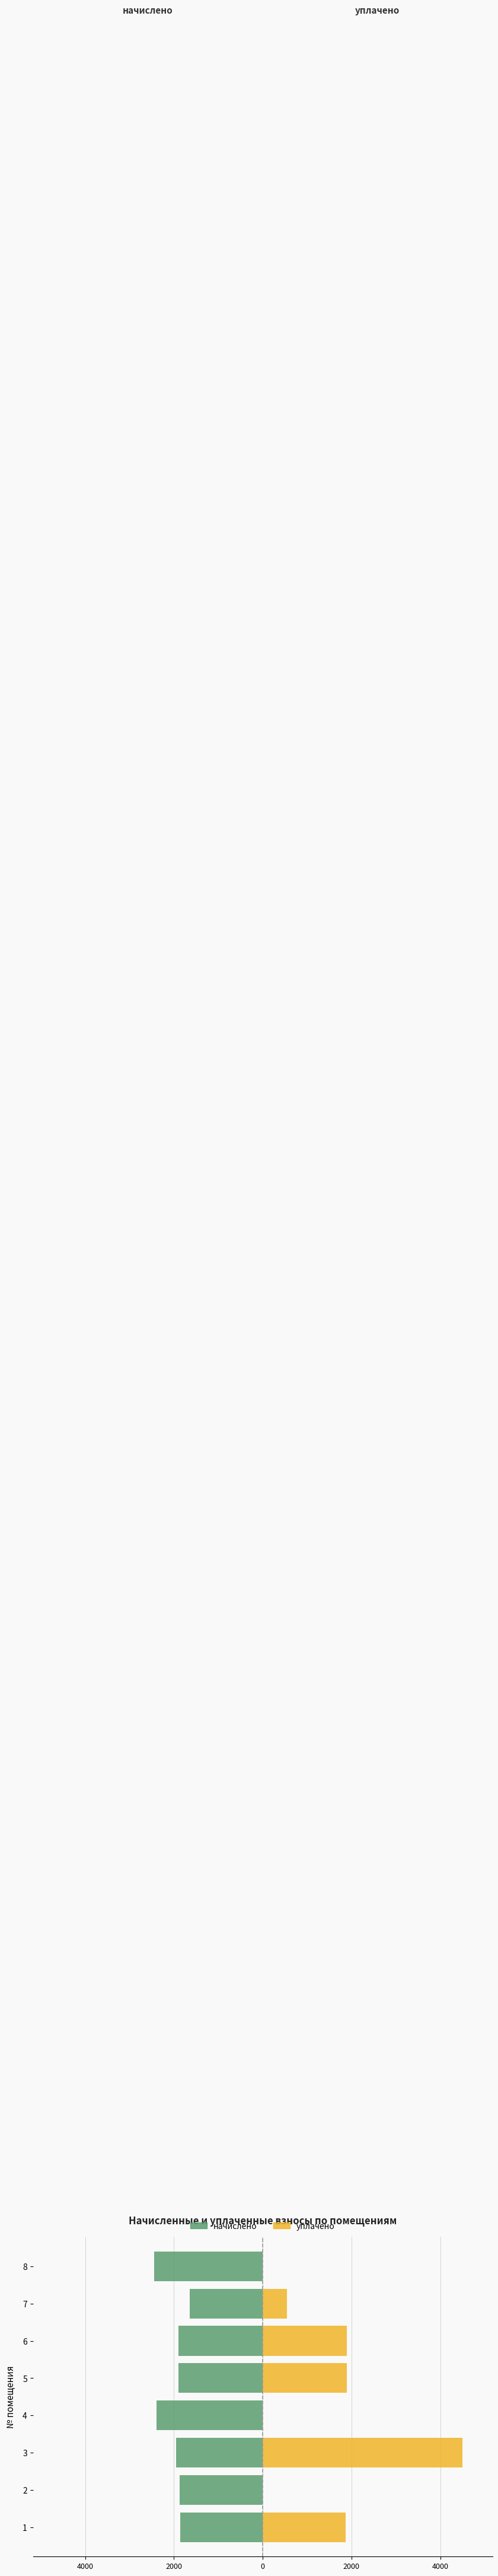

What is the difference between the maximum and second lowest values in the уплачено series?

4500.0